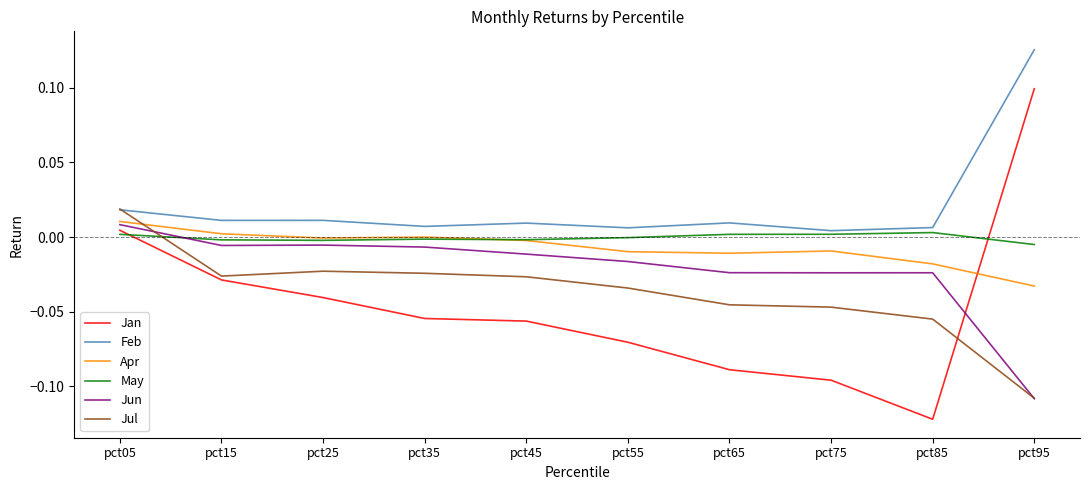

True or false: Feb has a value of 0.0 at pct65.

True